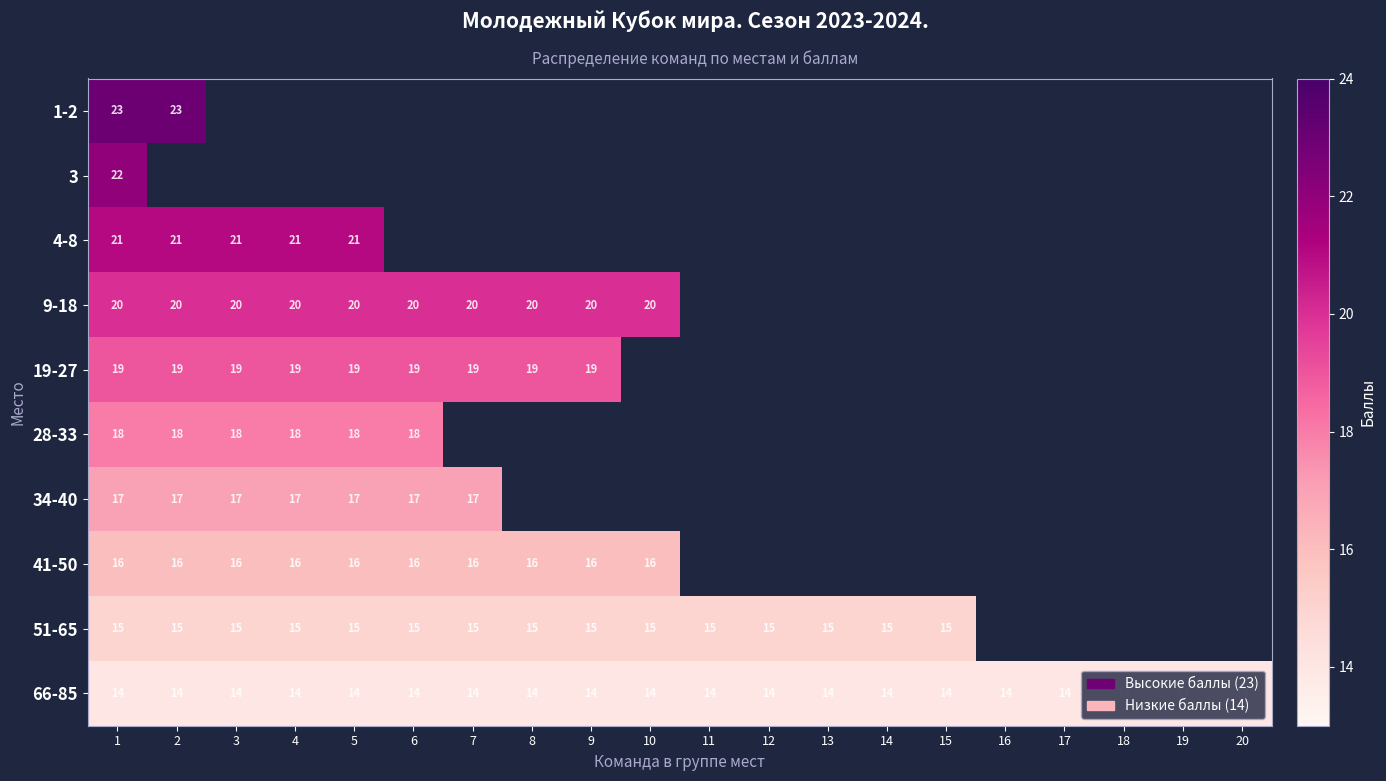

True or false: 9-18 has a value of 35 at 2.

False